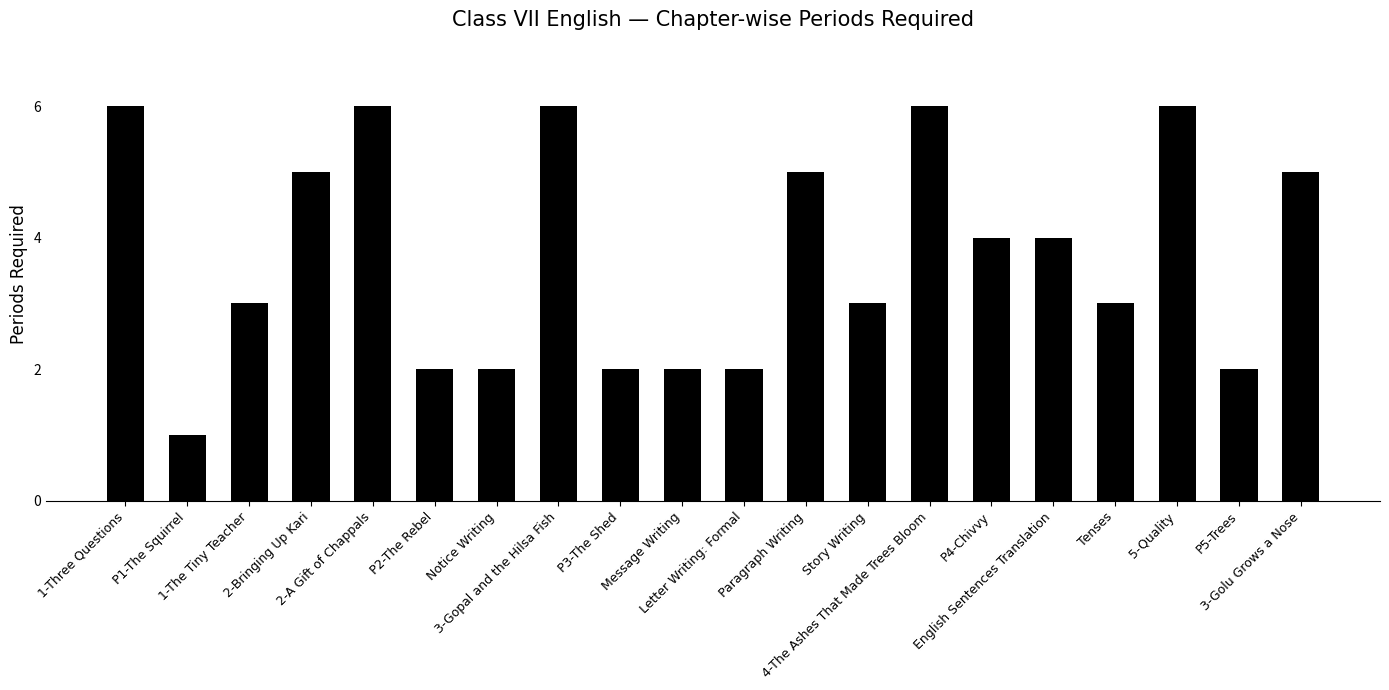

How many values are between 2 and 6?

19